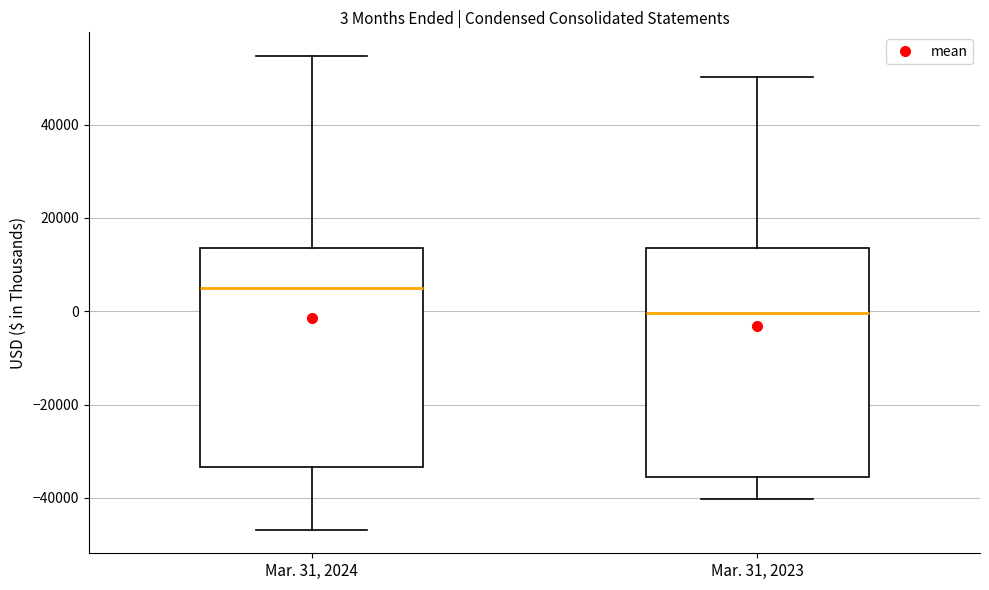

Which box's median line is the lowest?

Mar. 31, 2023